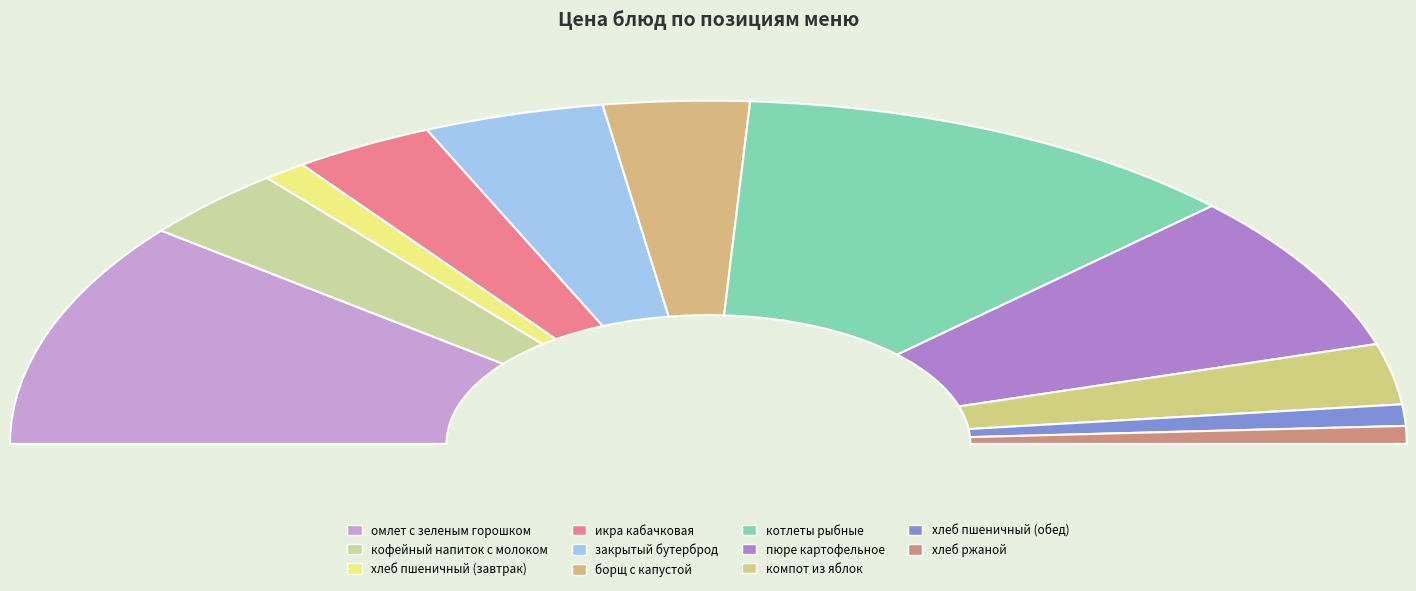

Is it true that хлеб пшеничный (завтрак) is 2% of the pie?

True